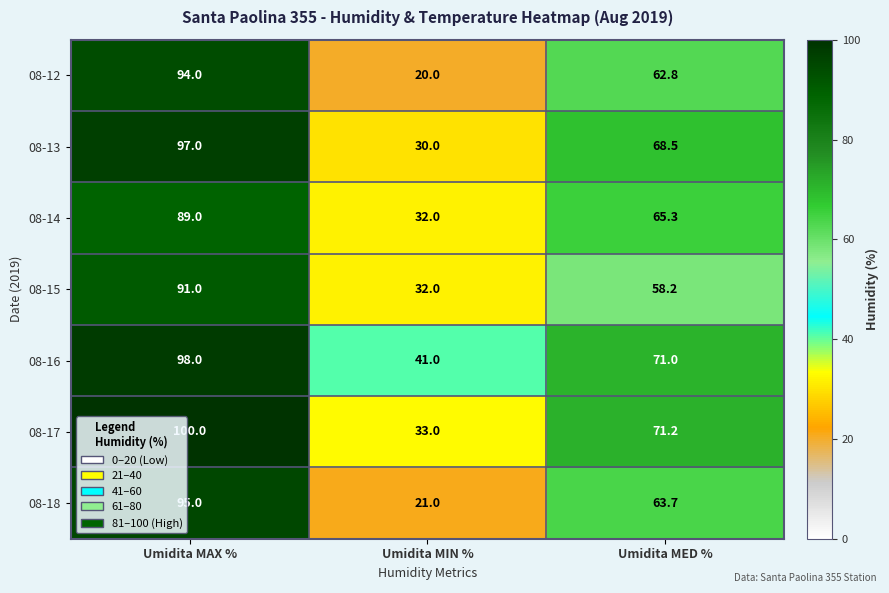

Which series has the largest total across all categories?

08-16